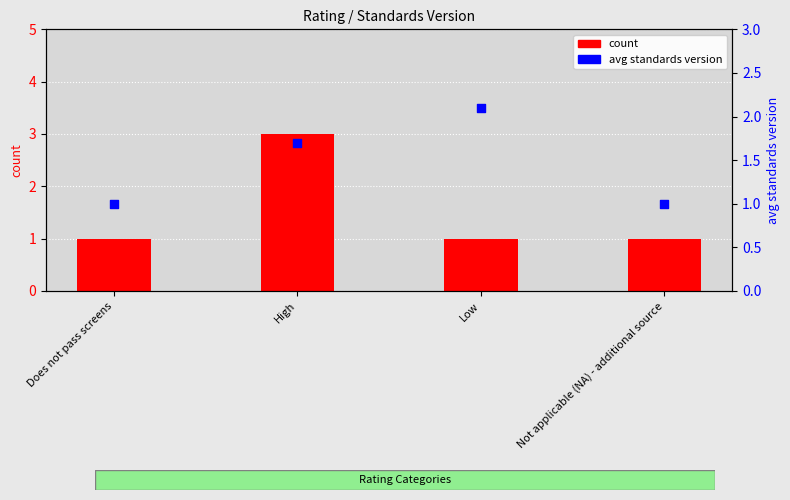

Which series reaches the maximum Y coordinate?

count